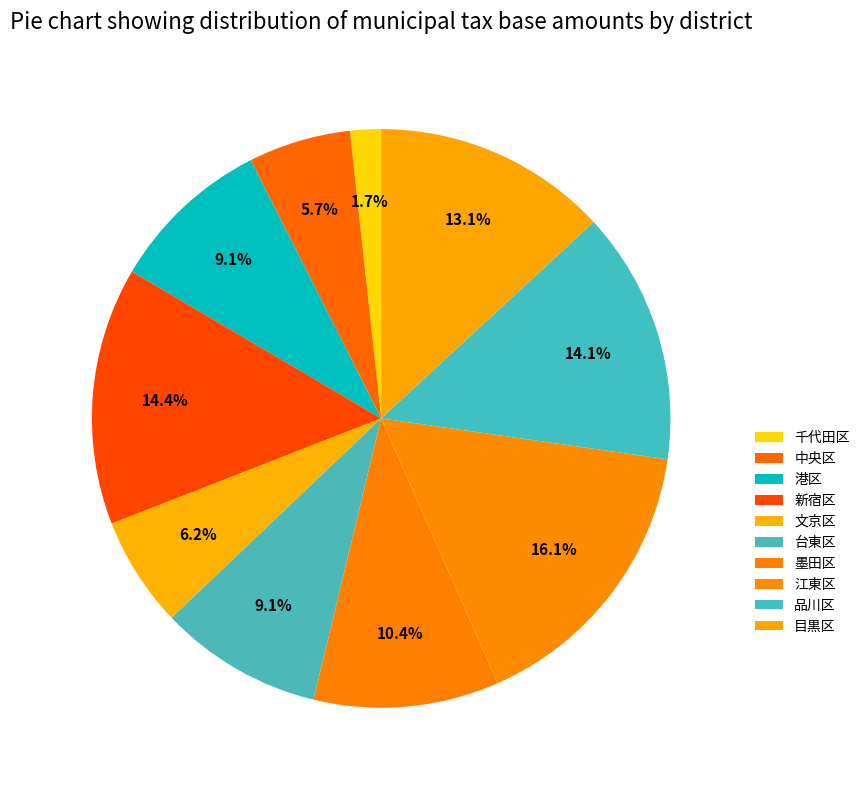

Which category has the biggest portion of the pie?

江東区